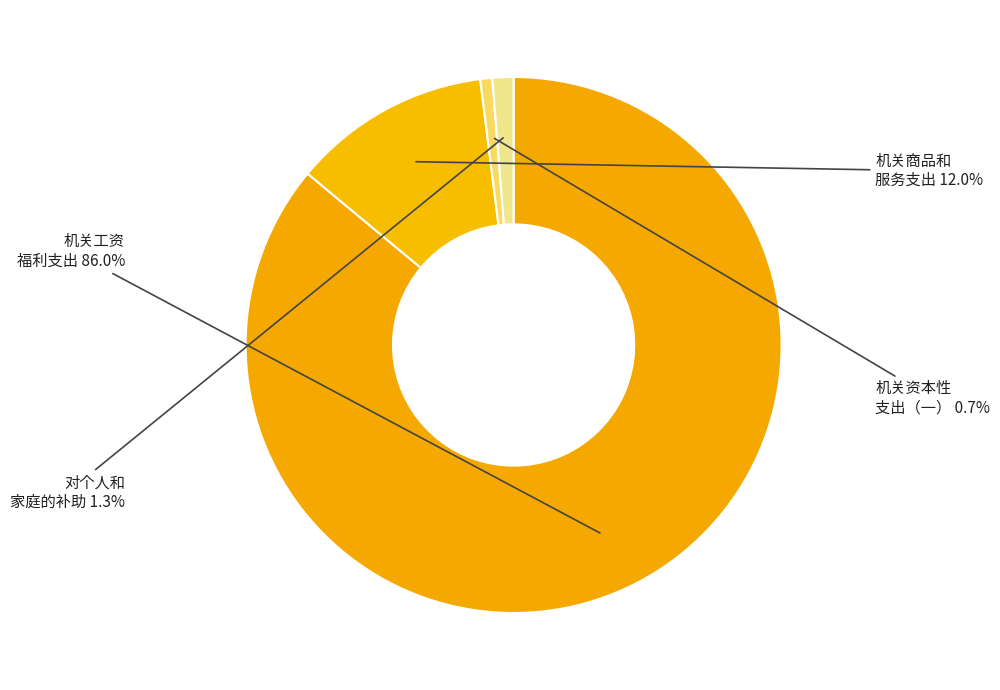

Count the number of slices in the pie.

4